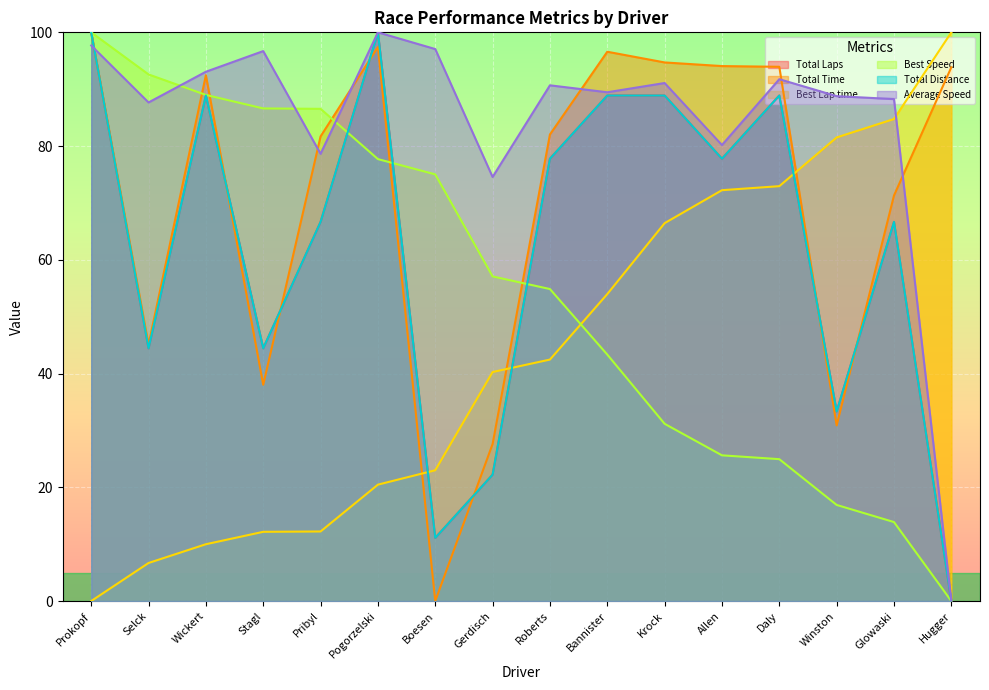

How many data points in Best Speed are above 57?

8